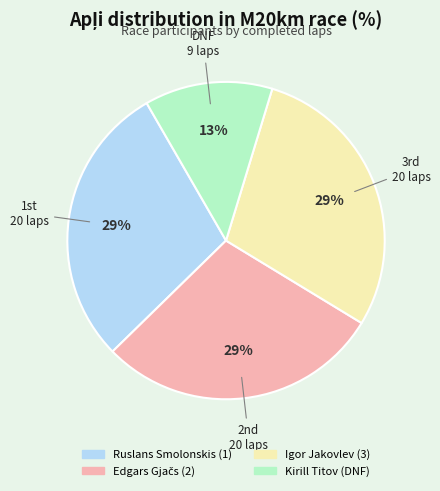

Does Igor Jakovlev (3) account for over 50% of the chart?

No